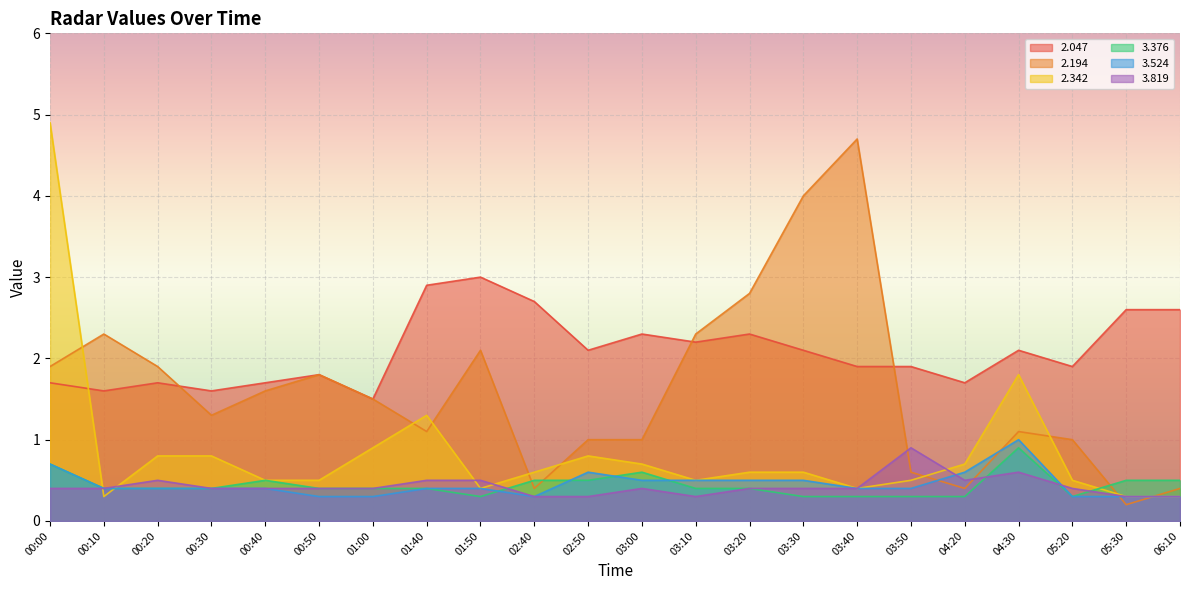

What is the difference between the second highest and minimum values in the 3.524 series?

0.4